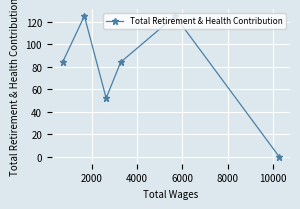

What is the greatest value displayed?

125